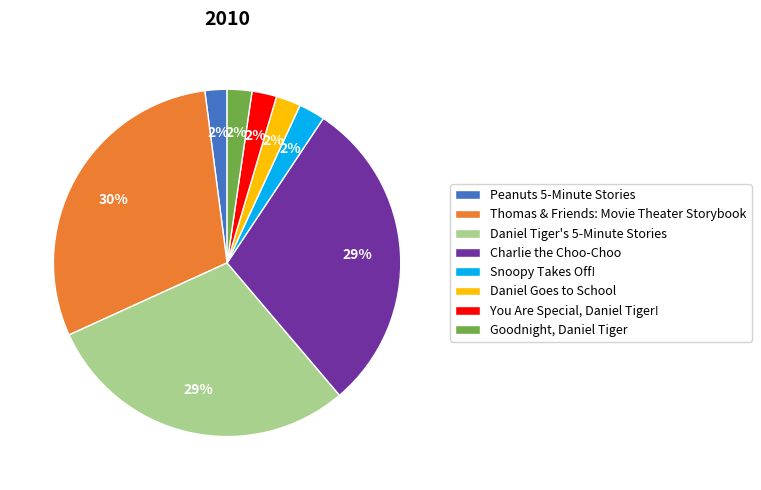

What percentage is the Daniel Goes to School slice, to the nearest percent?

2%